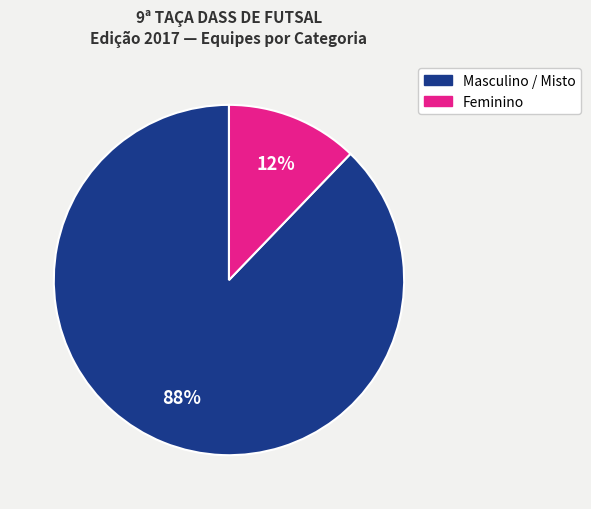

How many slices are in this pie chart?

2